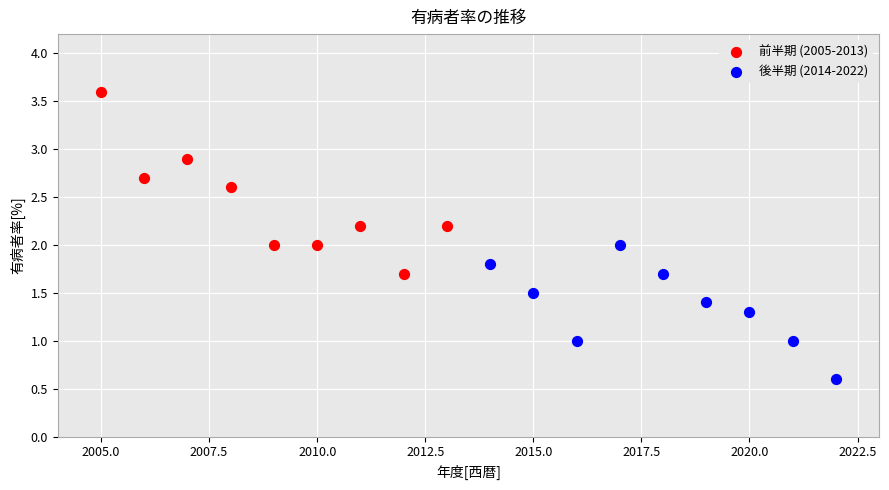

Which series has the largest Y range (max minus min)?

前半期 (2005-2013)